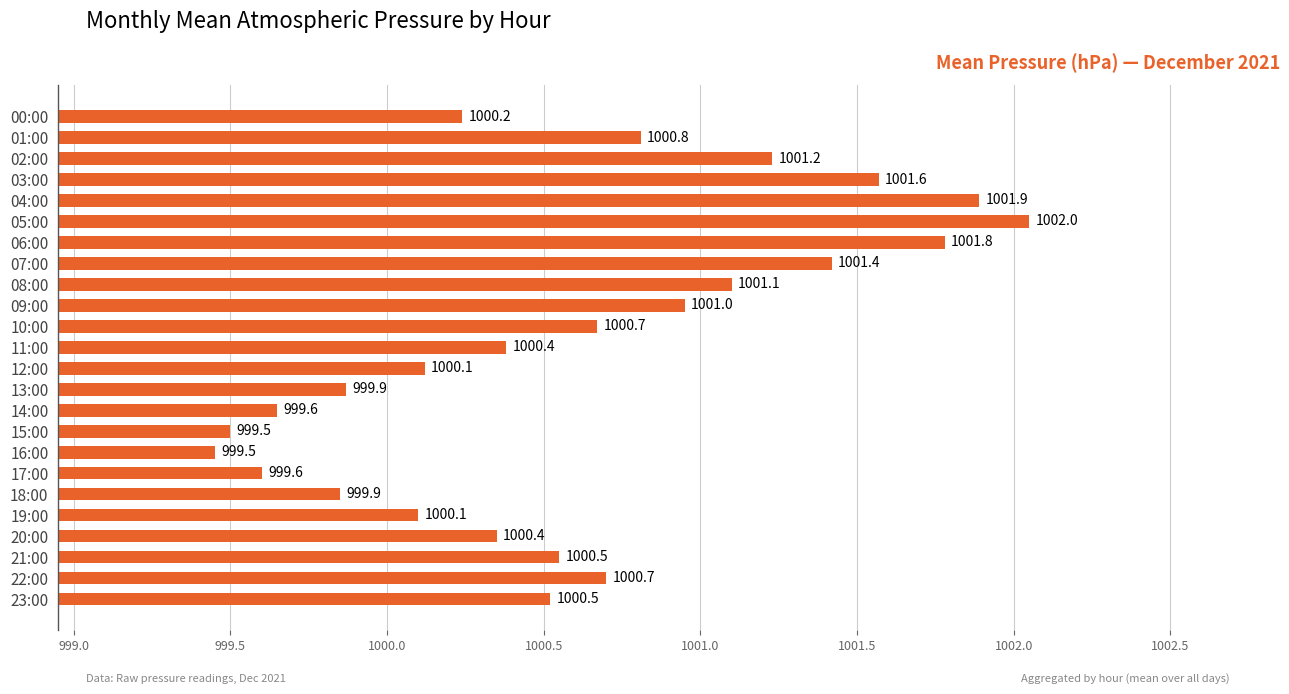

What position from the bottom is 15:00?

9